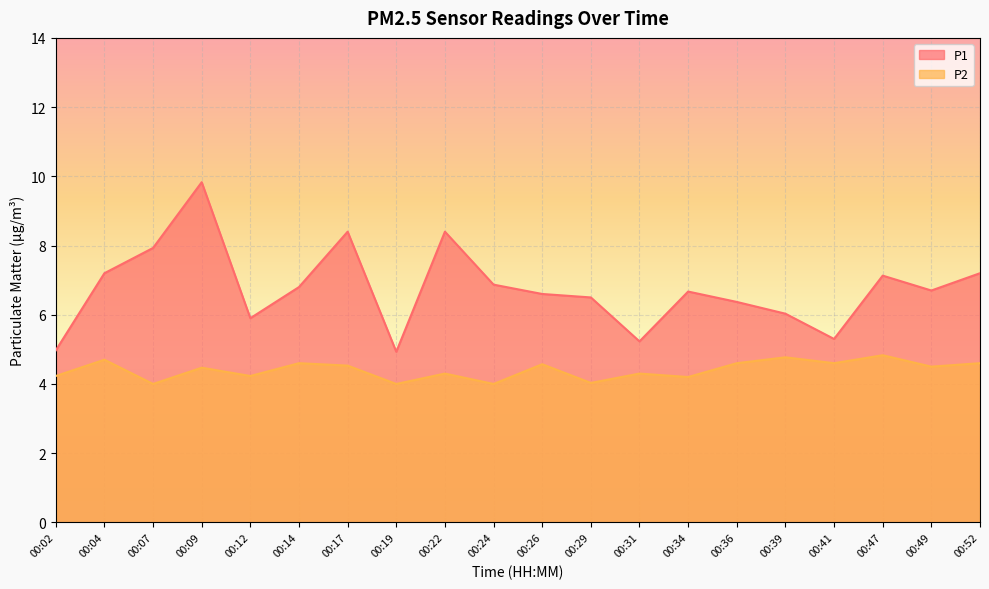

Rank the series by their maximum value, from highest to lowest.

P1, P2